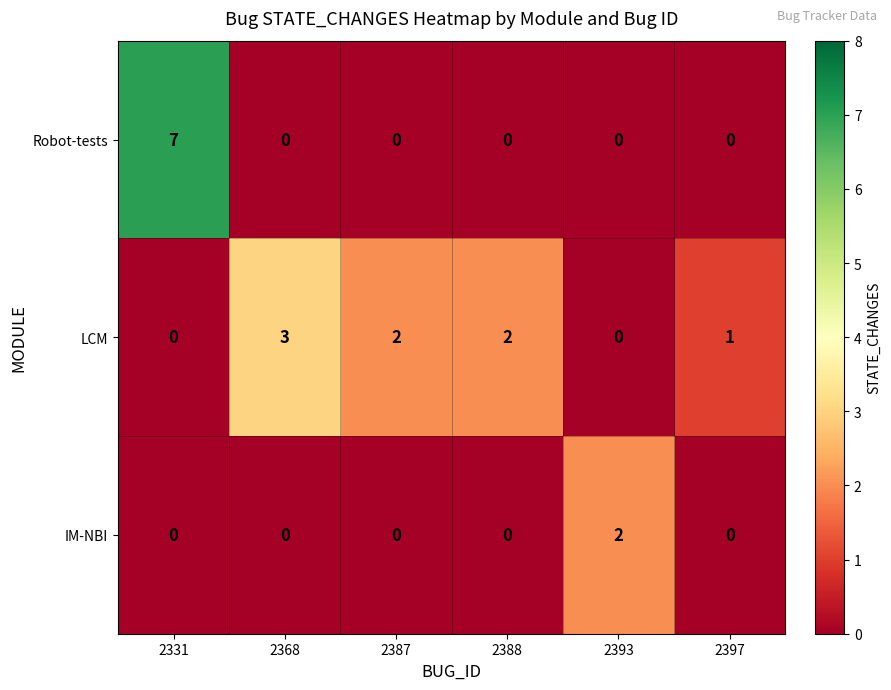

True or false: LCM has a value of 3 at 2368.

True